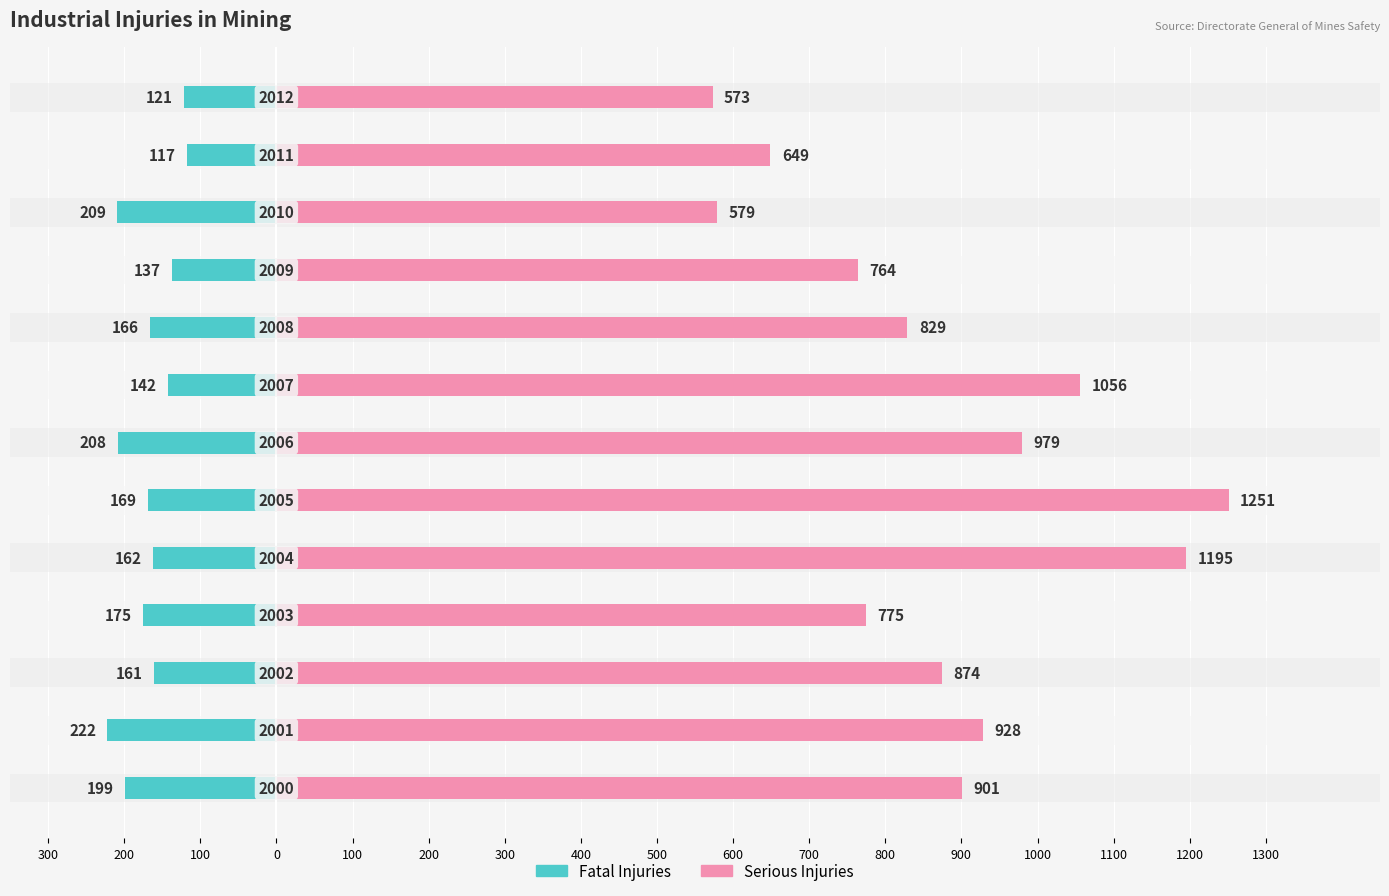

What is the sum of all Fatal Injuries values?

-2188